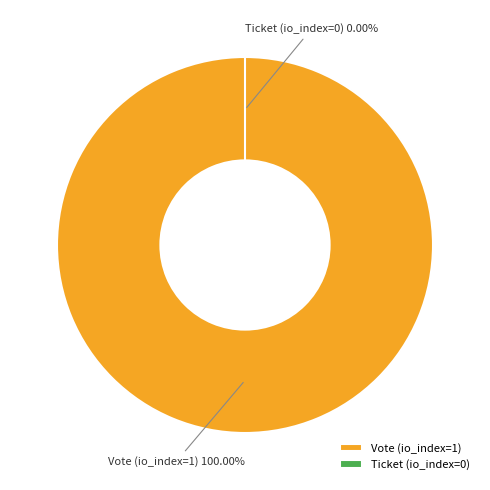

How many slices are in this pie chart?

2